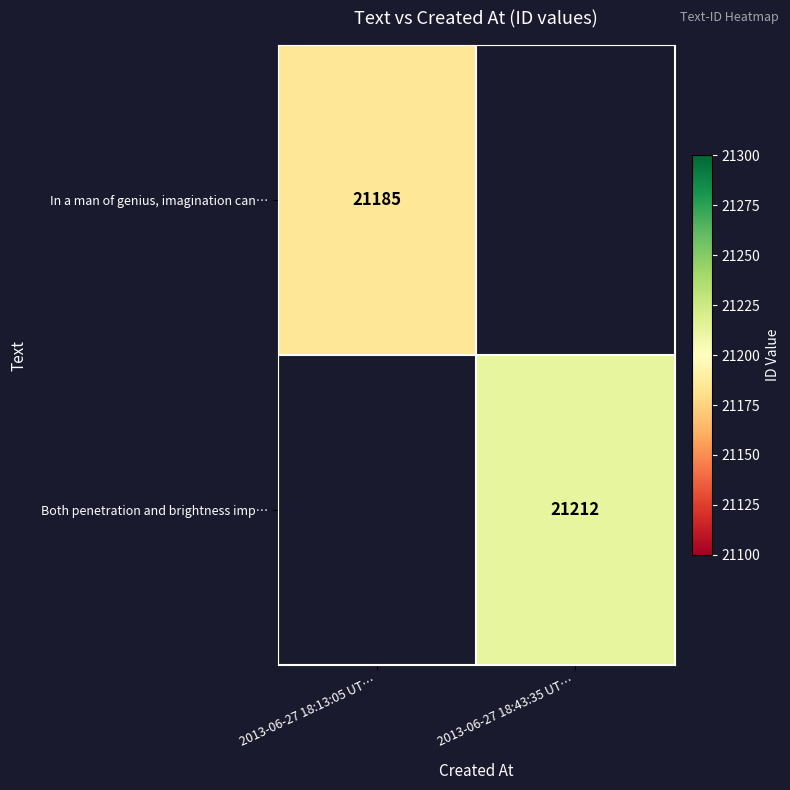

True or false: In a man of genius, imagination can… has a value of 29256 at 2013-06-27 18:13:05 UT….

False